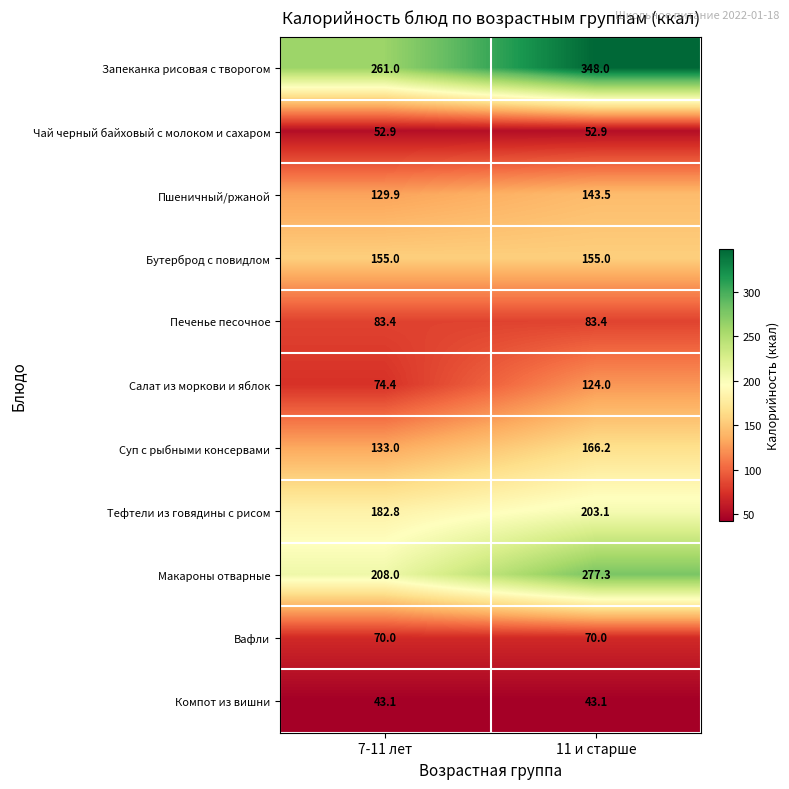

At which category does the chart reach its peak across all series?

11 и старше